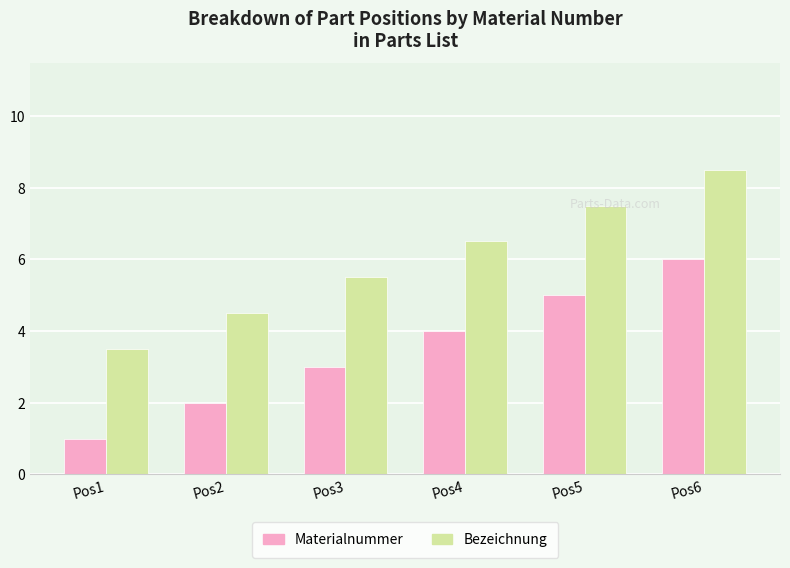

Which category has the highest value in the Bezeichnung series?

Pos6